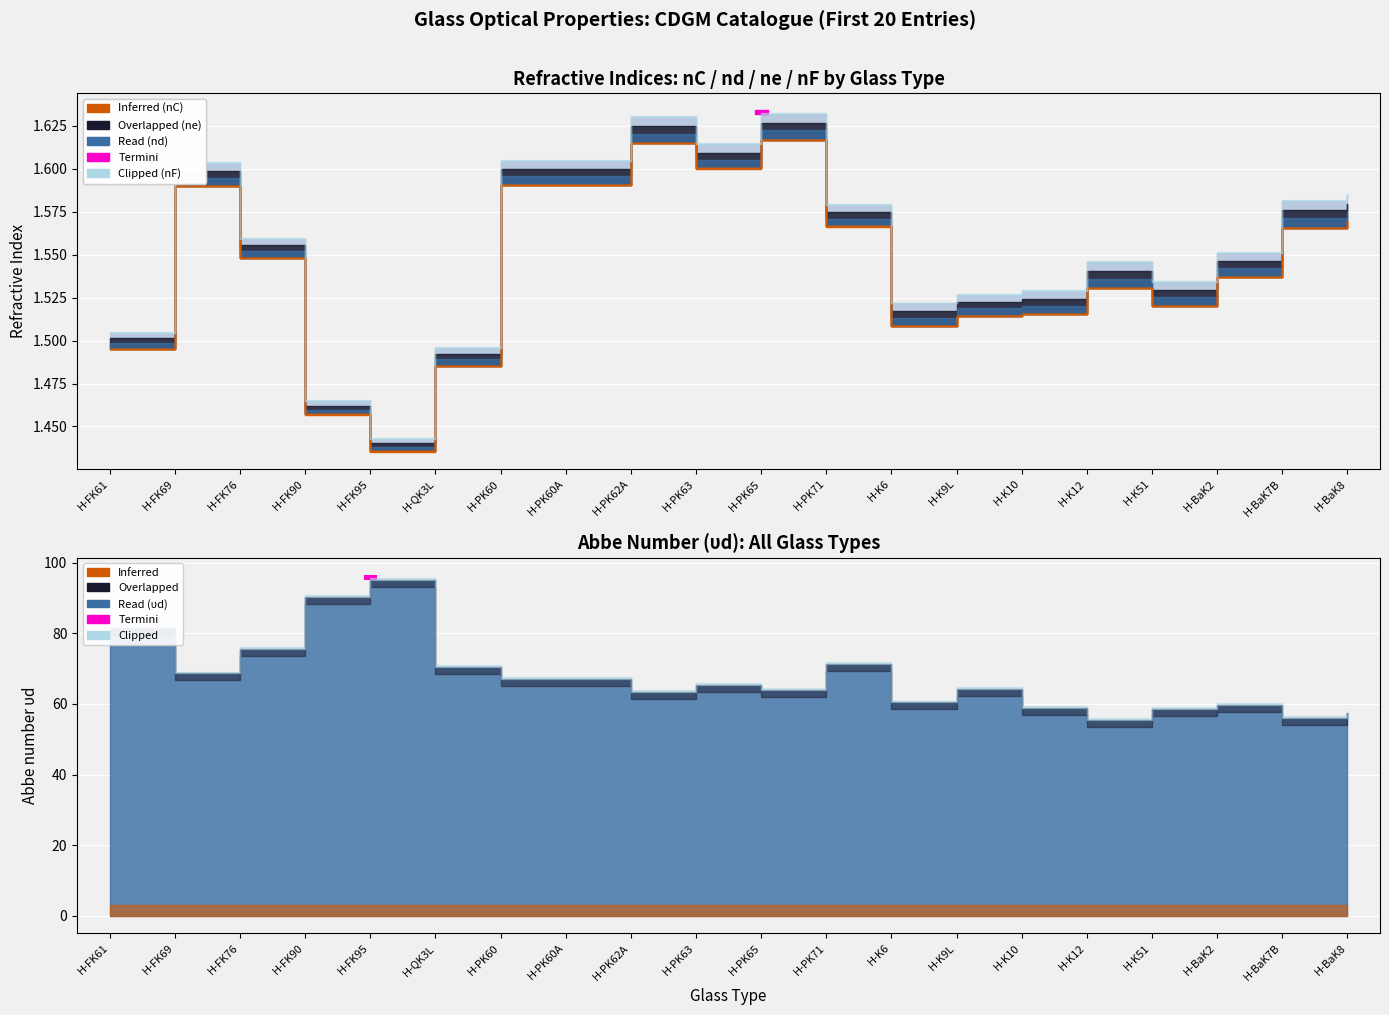

What is the difference between the highest and lowest values at 15?

53.9